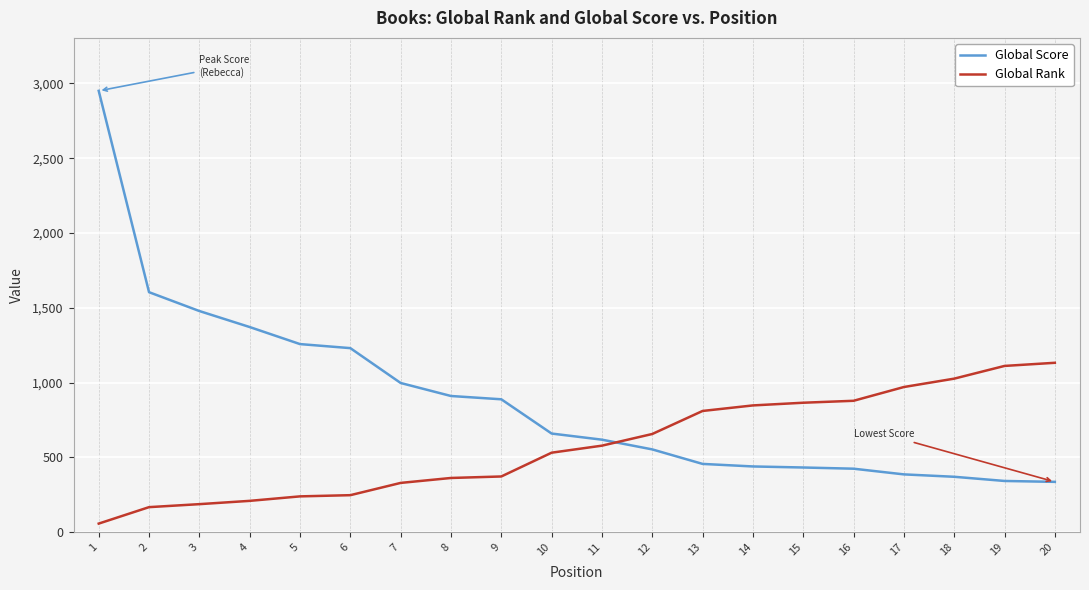

The value of Global Score at 18 is 607. True or false?

False